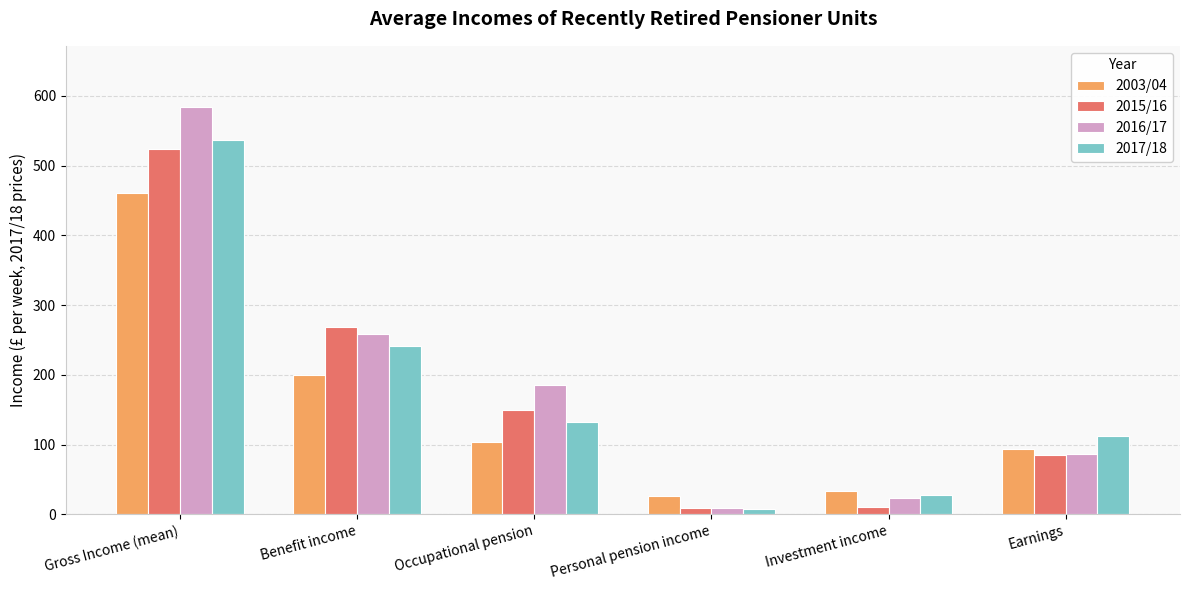

What is the label of the 6th bar from the right?

Gross Income (mean)